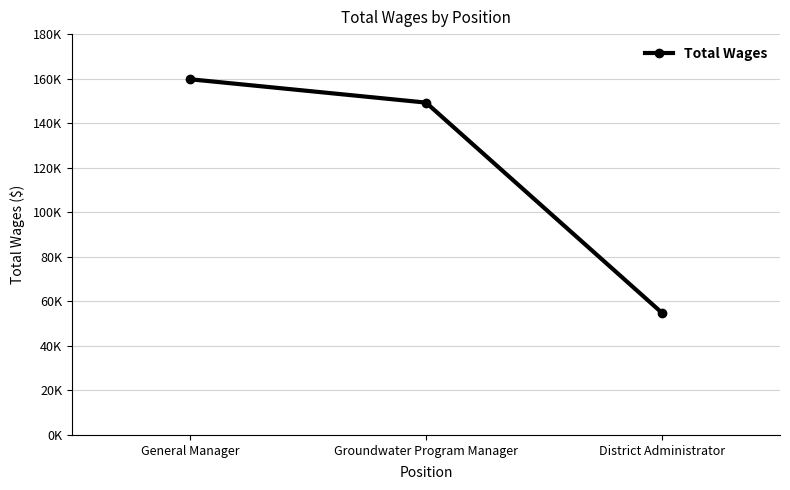

List the labels in order of value, smallest first.

District Administrator, Groundwater Program Manager, General Manager